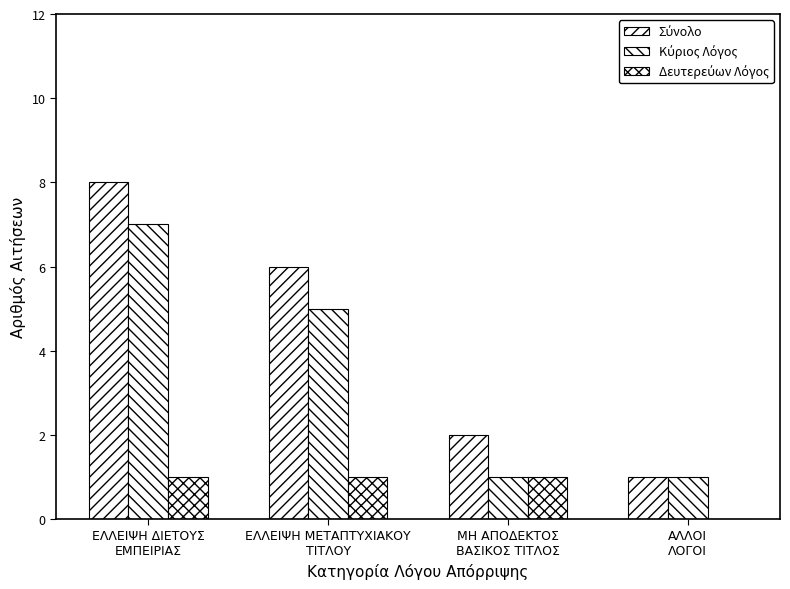

How many groups of bars are there?

4